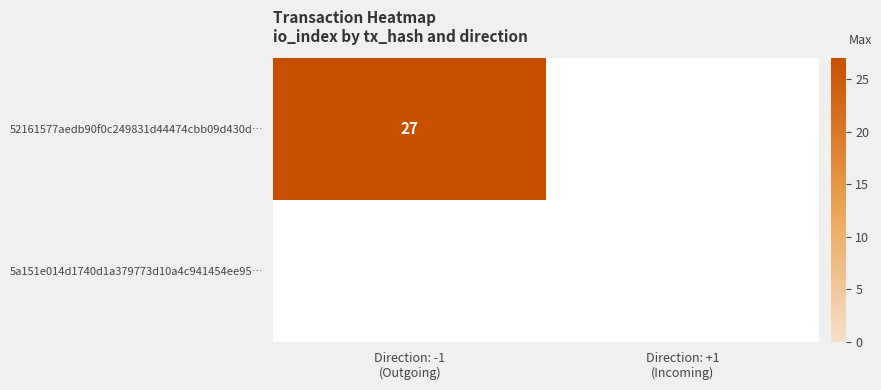

How many data points in 52161577aedb90f0c249831d44474cbb09d430d are less than 27?

1